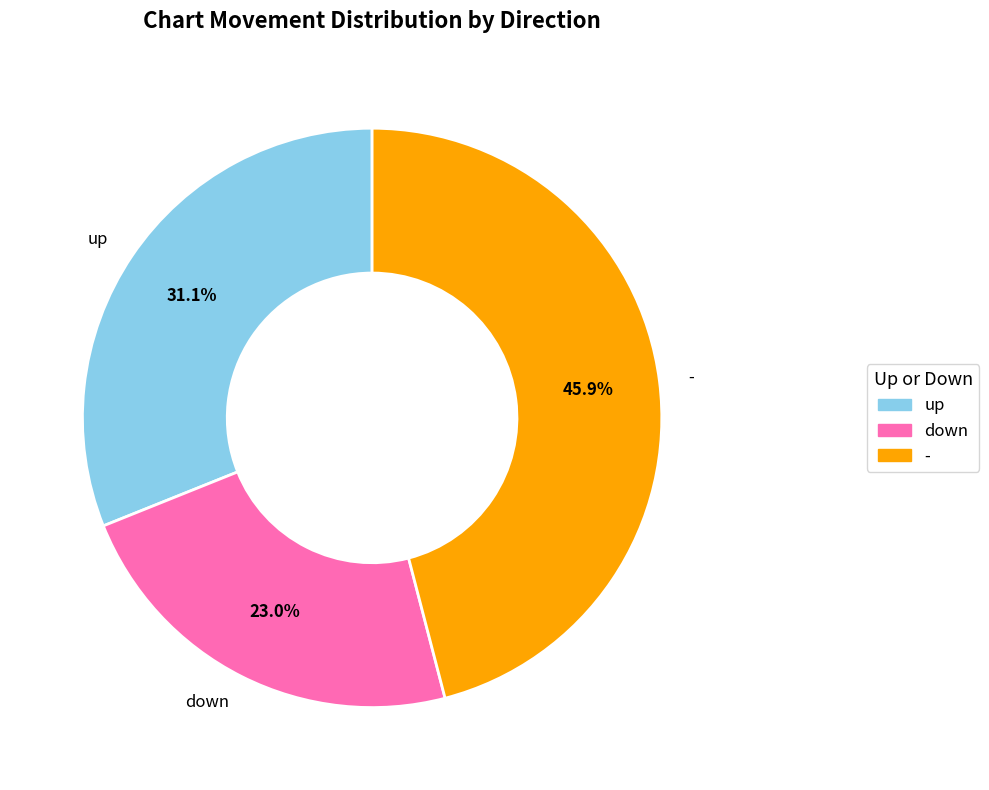

What is the smallest slice in the pie chart?

down